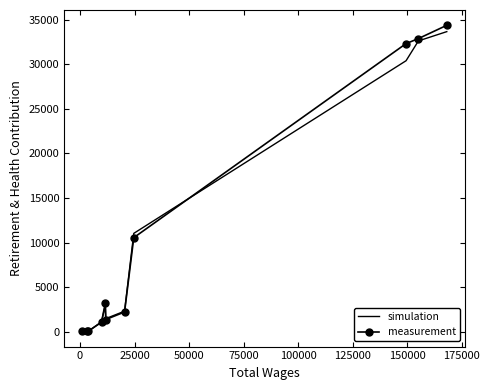

True or false: measurement and simulation cross at least once.

True